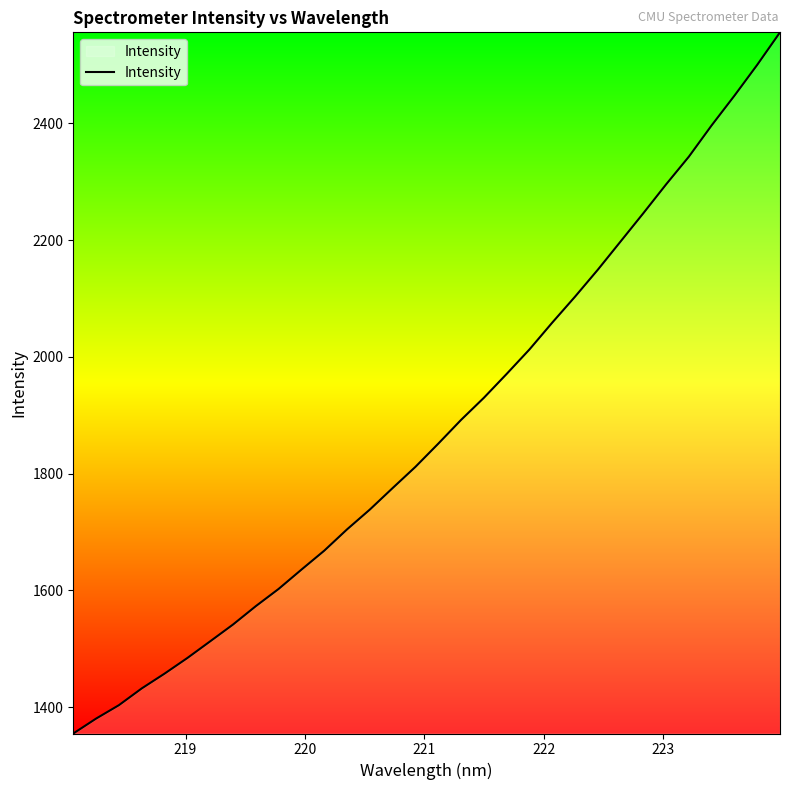

What is the difference between the maximum and minimum values?

1201.2